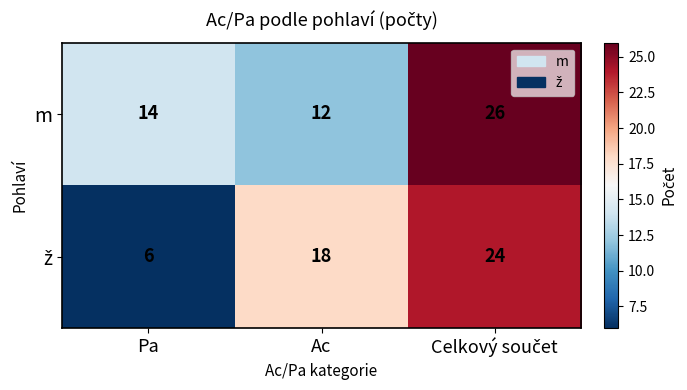

How many categories are shown in the chart?

3